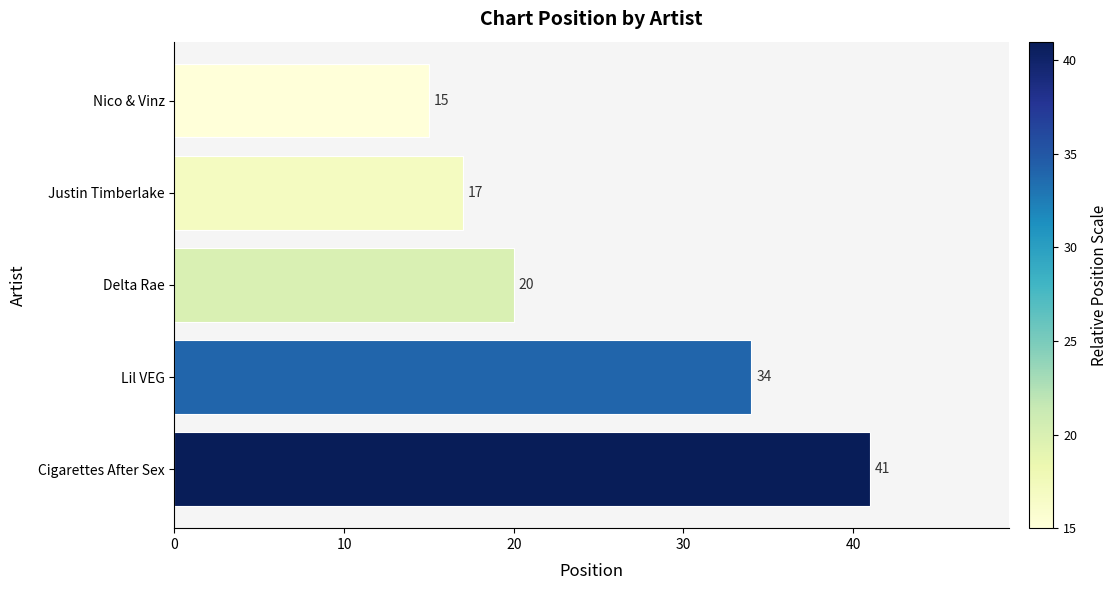

List the labels in order of value, largest first.

Cigarettes After Sex, Lil VEG, Delta Rae, Justin Timberlake, Nico & Vinz